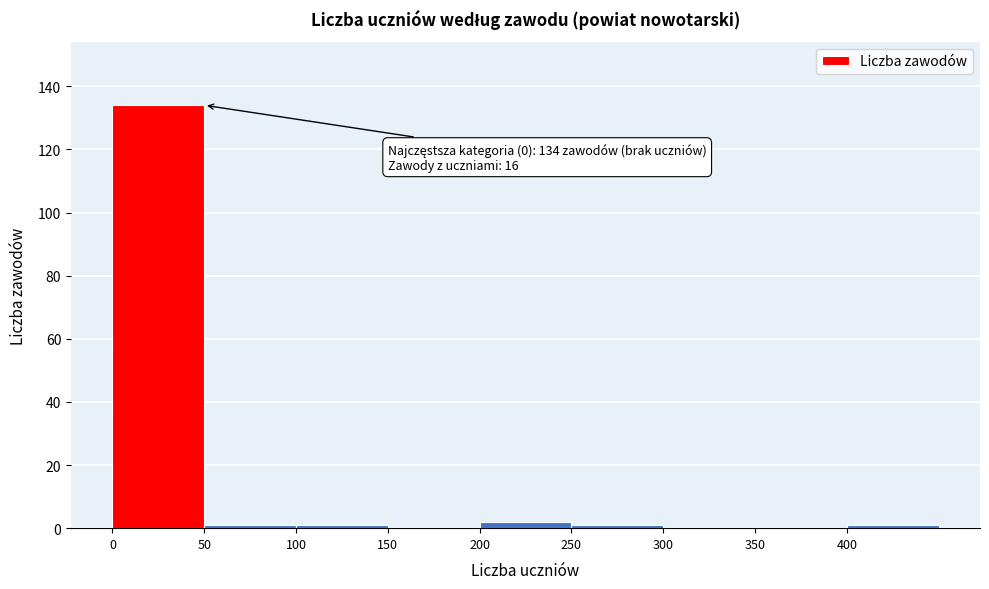

Over which range of the x-axis is the bar tallest?

0 to 50